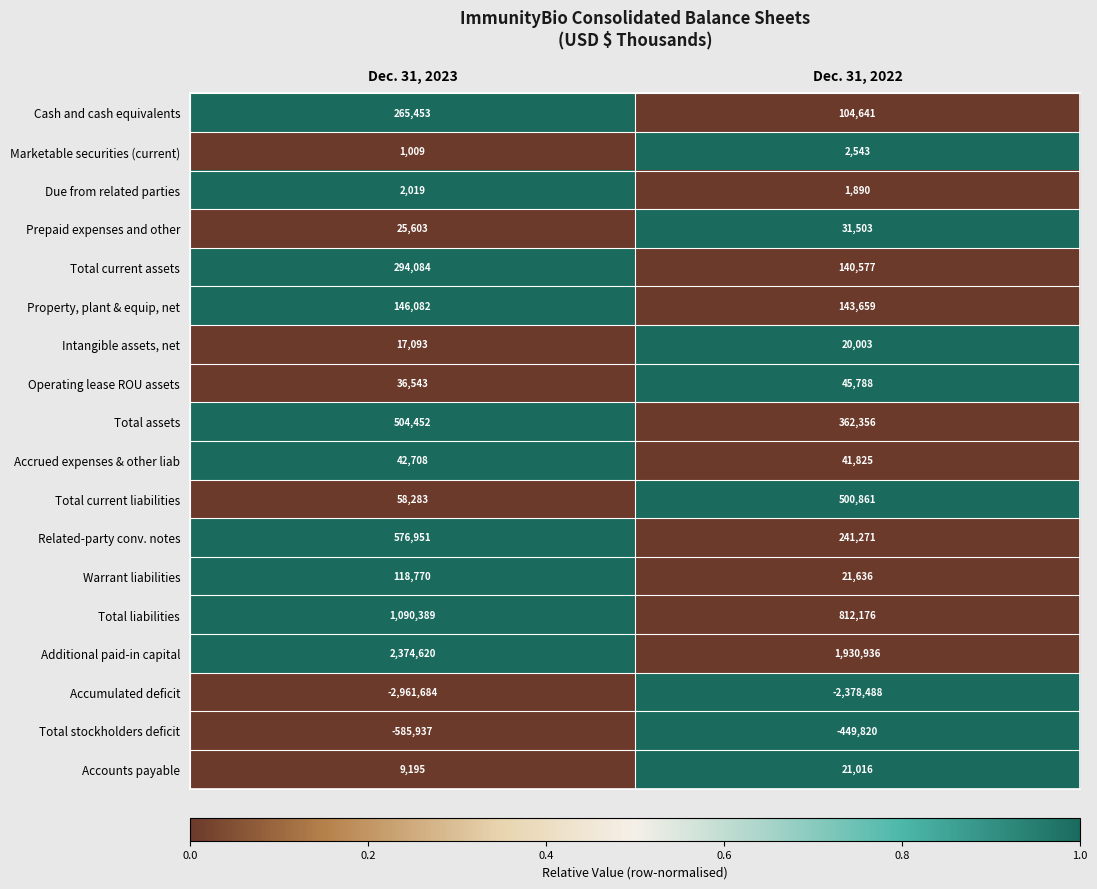

At which label is Prepaid expenses and other closest to 28553?

Dec. 31, 2023